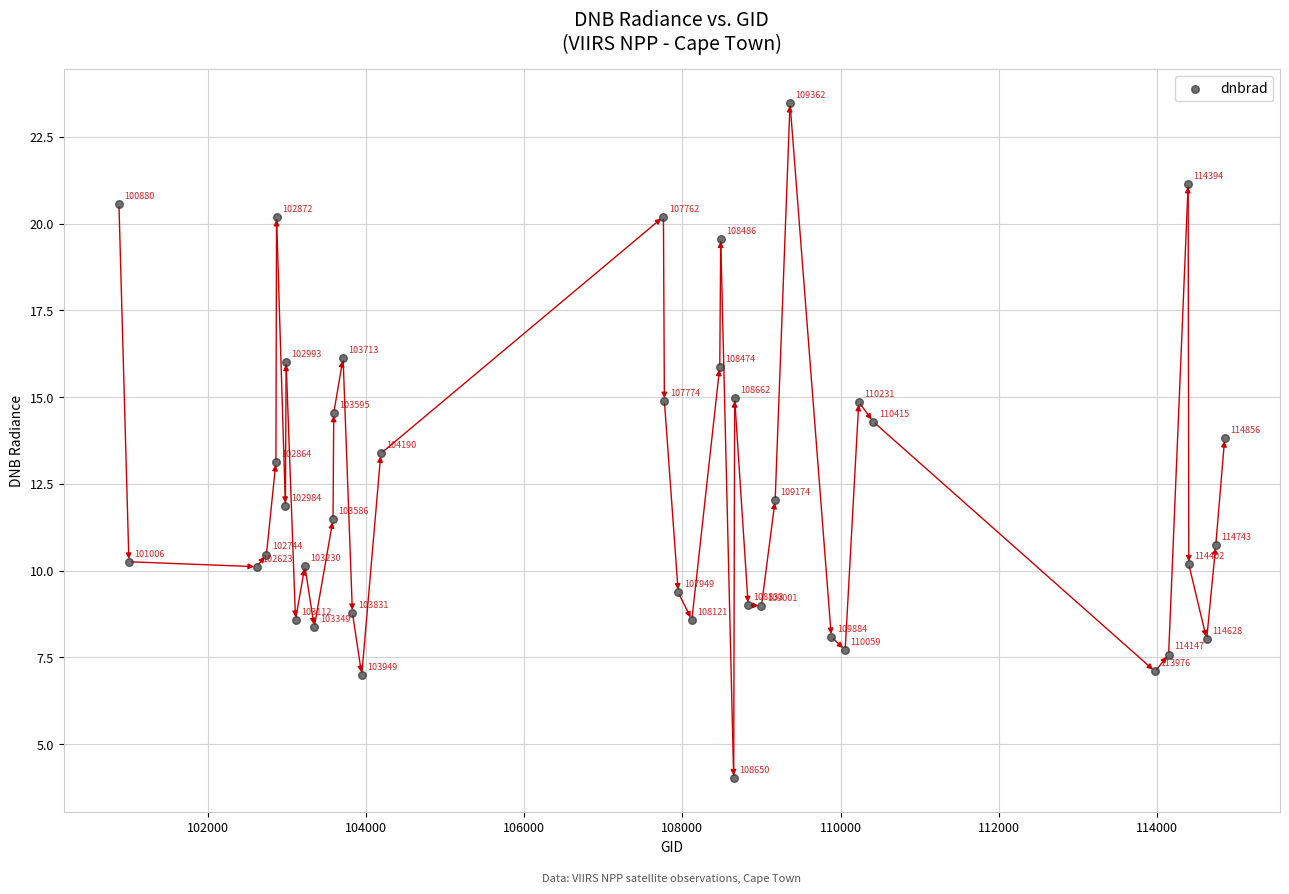

What Y value in the scatter plot is closest to 13?

13.1